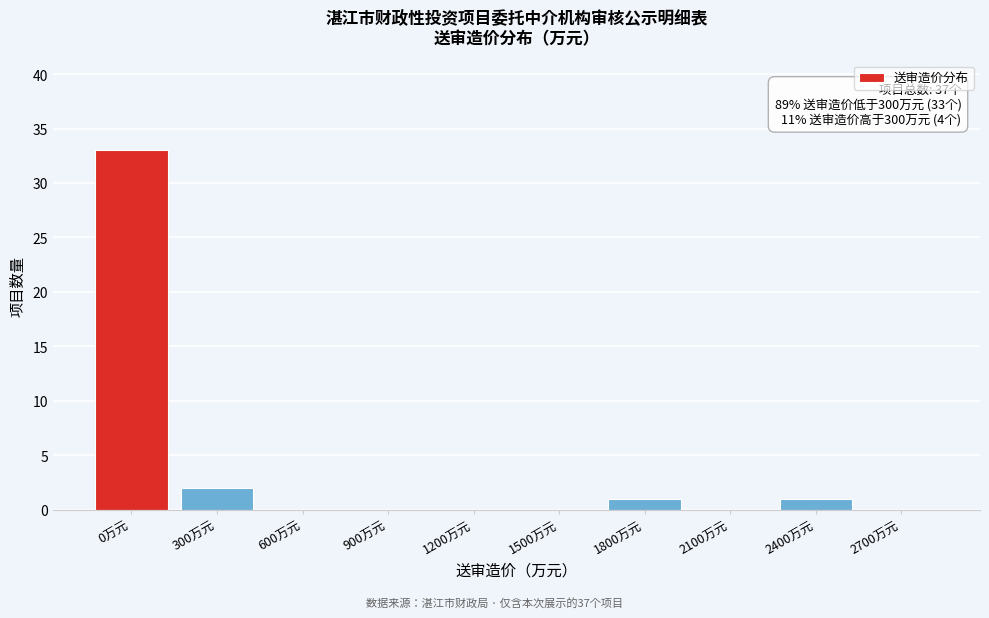

Reading left to right, what are all the values shown in this chart?

0万元=33	300万元=2	600万元=0	900万元=0	1200万元=0	1500万元=0	1800万元=1	2100万元=0	2400万元=1	2700万元=0